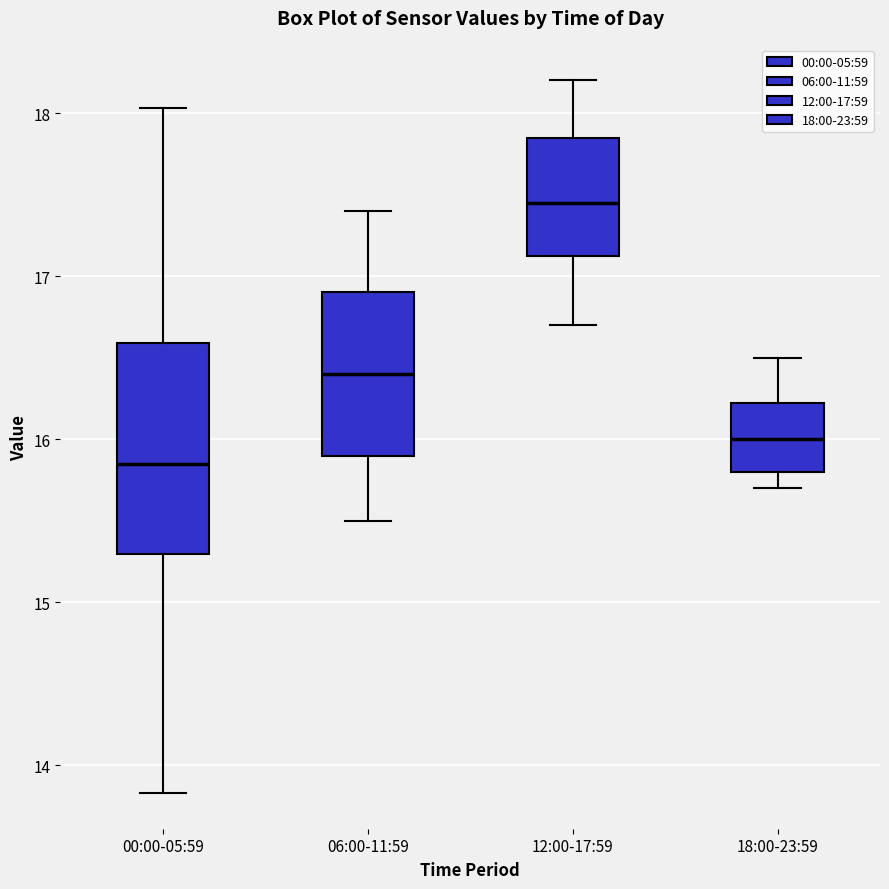

Reading left to right, transcribe this box plot: for each box, give where its median line is, the range the box spans, and where its two whiskers end, as read against the y-axis. The values are not printed on the chart, so give them approximately, as read against the axis.

00:00-05:59: median 15.9, box 15.3 to 16.6, whiskers 13.8 to 18.0
06:00-11:59: median 16.4, box 15.9 to 16.9, whiskers 15.5 to 17.4
12:00-17:59: median 17.5, box 17.1 to 17.9, whiskers 16.7 to 18.2
18:00-23:59: median 16.0, box 15.8 to 16.2, whiskers 15.7 to 16.5